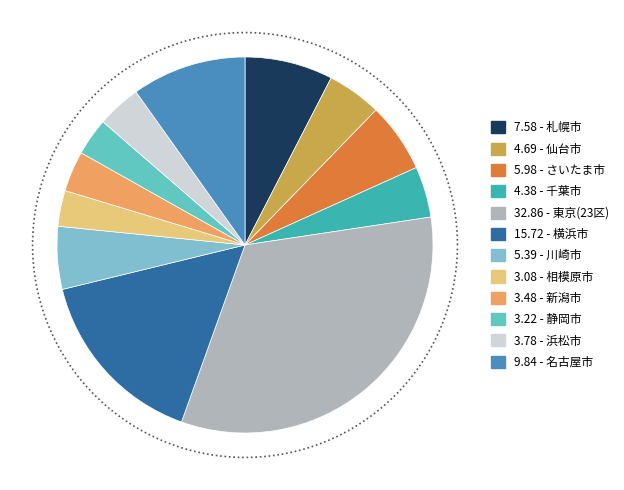

To the nearest percent, what is the average slice percentage?

8%